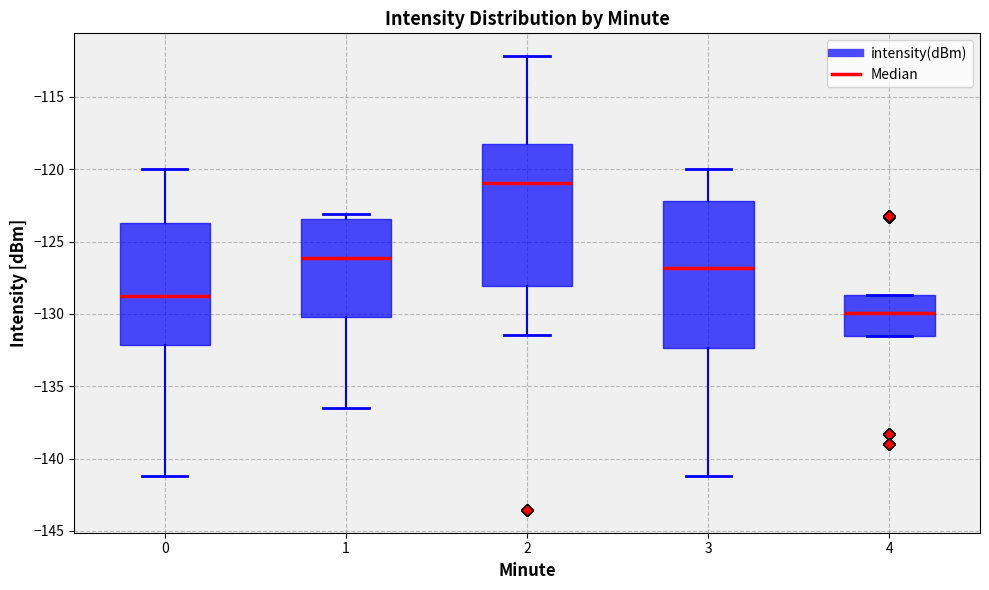

Reading left to right, transcribe this box plot: for each box, give where its median line is, the range the box spans, and where its two whiskers end, as read against the y-axis. The values are not printed on the chart, so give them approximately, as read against the axis.

0: median -129.0, box -132.0 to -123.5, whiskers -141.0 to -120.0
1: median -126.0, box -130.0 to -123.5, whiskers -136.5 to -123.0
2: median -121.0, box -128.0 to -118.5, whiskers -131.5 to -112.0
3: median -127.0, box -132.5 to -122.0, whiskers -141.0 to -120.0
4: median -130.0, box -131.5 to -128.5, whiskers -131.5 to -128.5